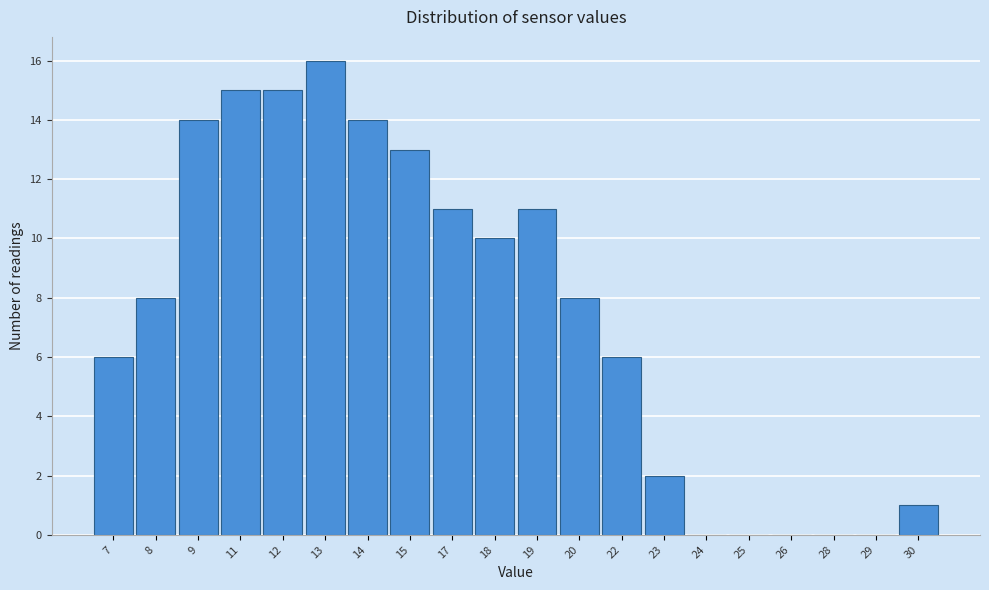

Reading right to left, extract all data points from this chart.

30=1	29=0	28=0	26=0	25=0	24=0	23=2	22=6	20=8	19=11	18=10	17=11	15=13	14=14	13=16	12=15	11=15	9=14	8=8	7=6